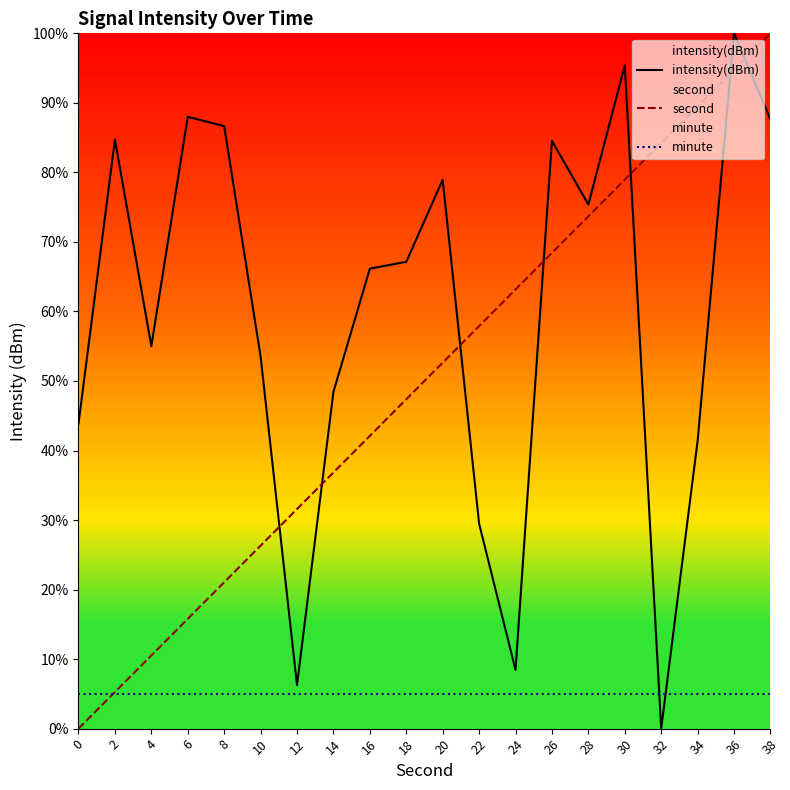

What is the value of the minute point at the 2nd from the left?

5.0